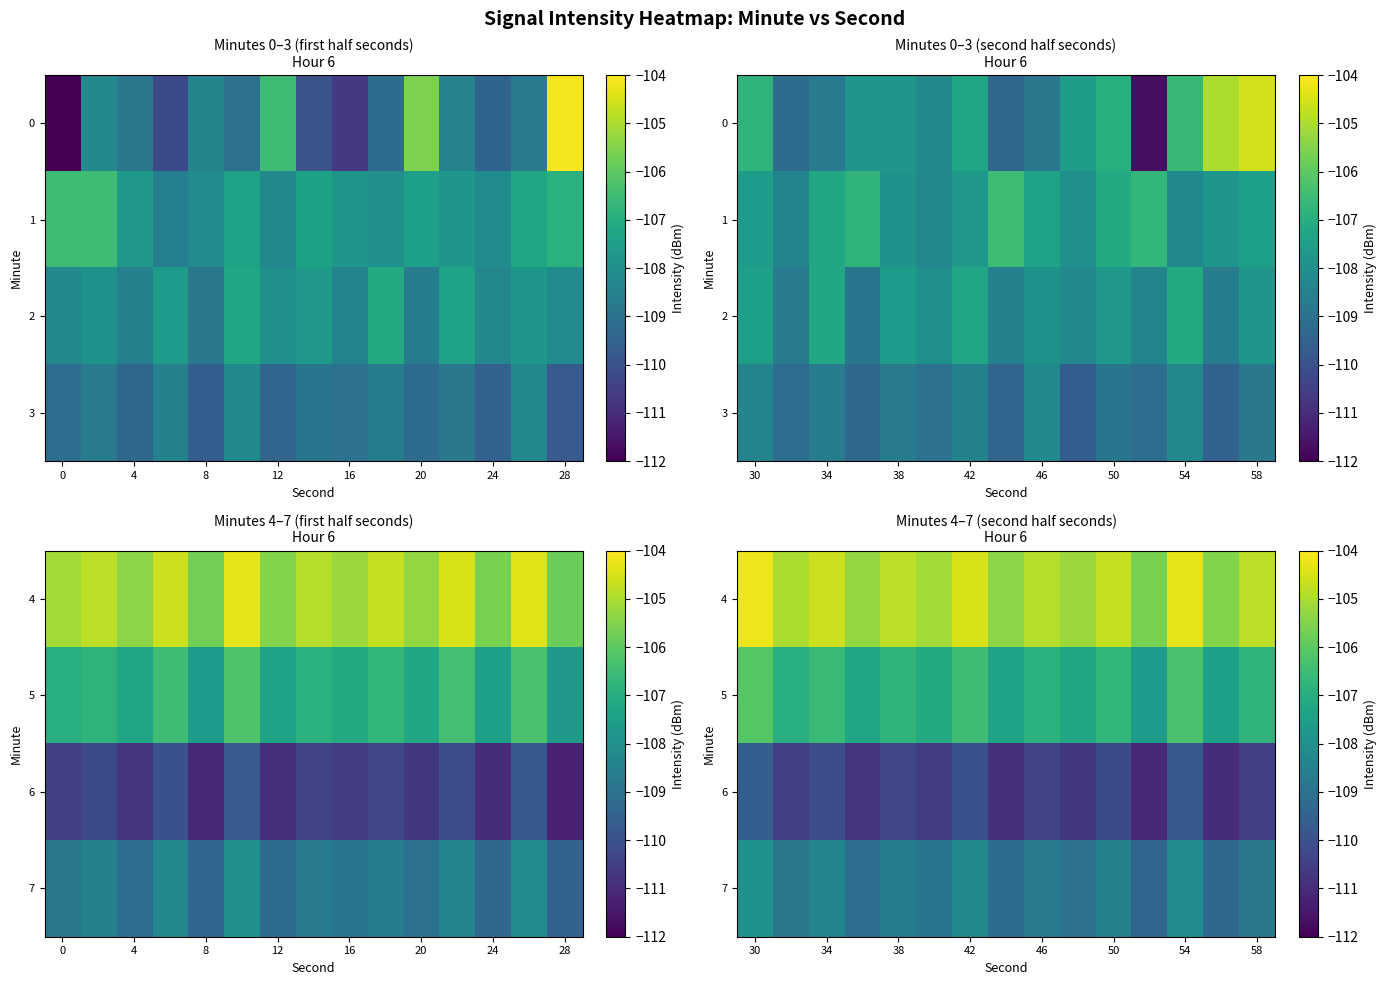

What is the average value of the 5 series?

-106.9